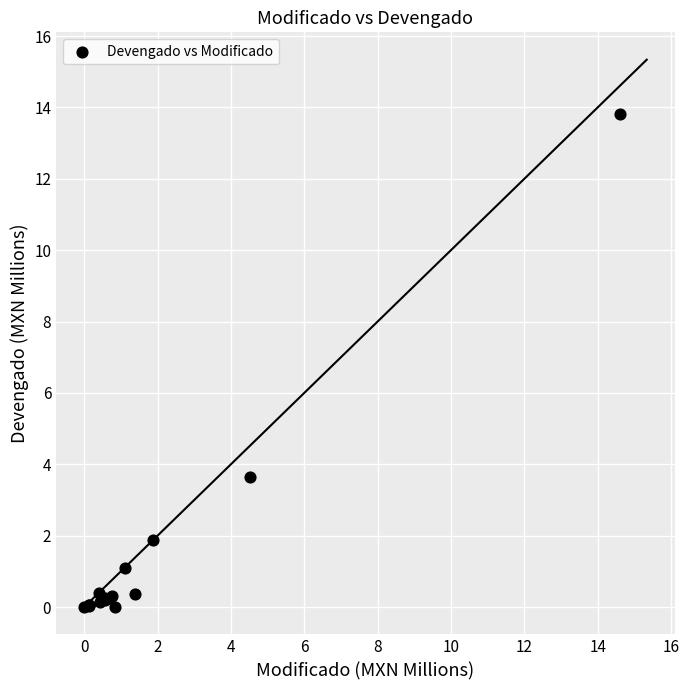

What Y value in the scatter plot is closest to 6?

3.6